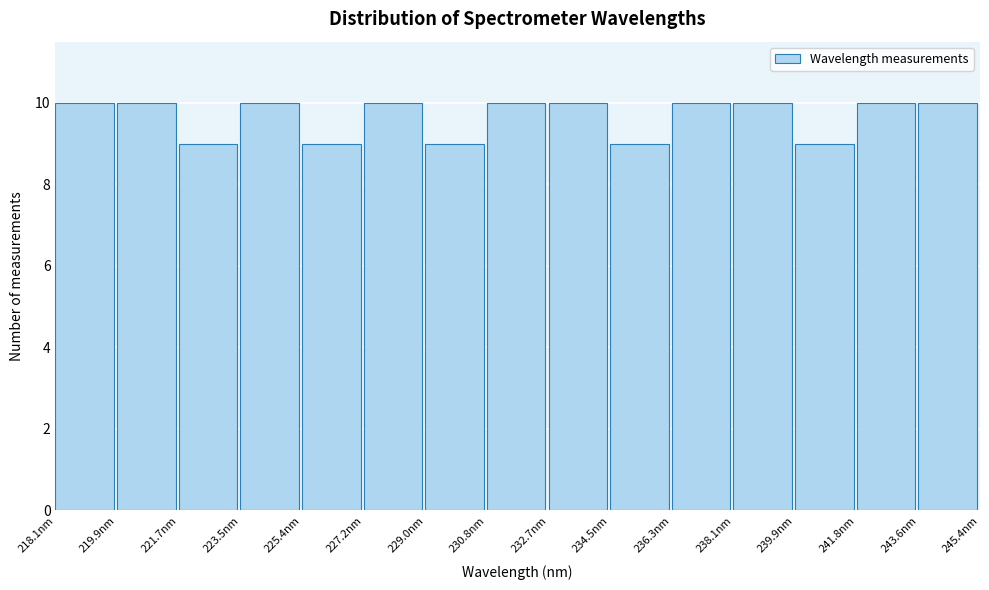

Reading left to right, list every bar in this chart as the range it spans on the x-axis followed by its height. Neither the bar edges nor the heights are printed on the chart, so give them approximately, as read against the axes.

218.0 to 219.8: 10
219.8 to 221.8: 10
221.8 to 223.6: 9
223.6 to 225.4: 10
225.4 to 227.2: 9
227.2 to 229.0: 10
229.0 to 230.8: 9
230.8 to 232.6: 10
232.6 to 234.4: 10
234.4 to 236.4: 9
236.4 to 238.2: 10
238.2 to 240.0: 10
240.0 to 241.8: 9
241.8 to 243.6: 10
243.6 to 245.4: 10